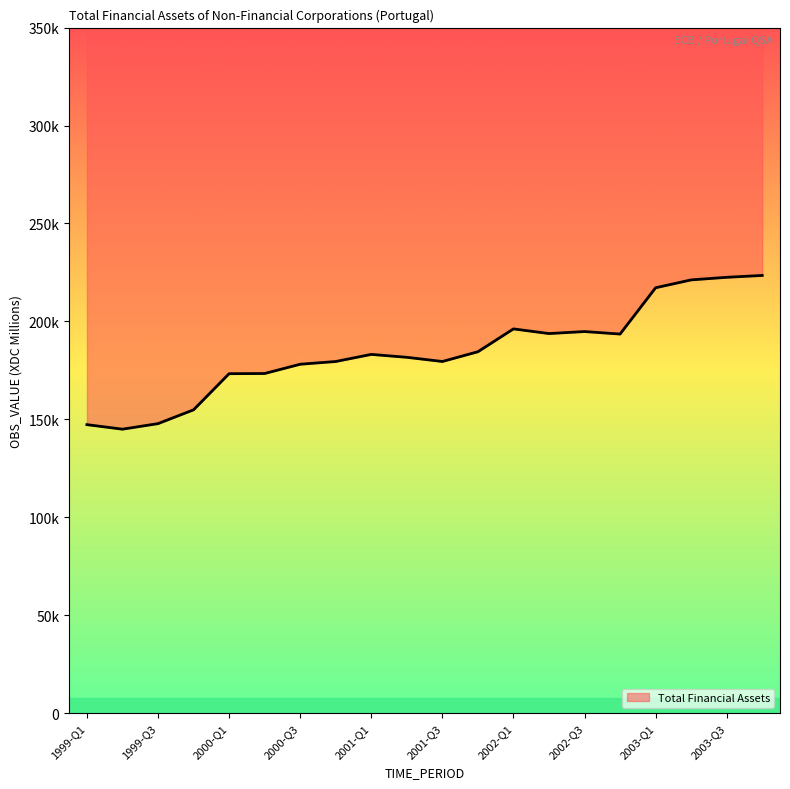

What is the difference between the values at 1999-Q1 and 2003-Q2?

73890.1